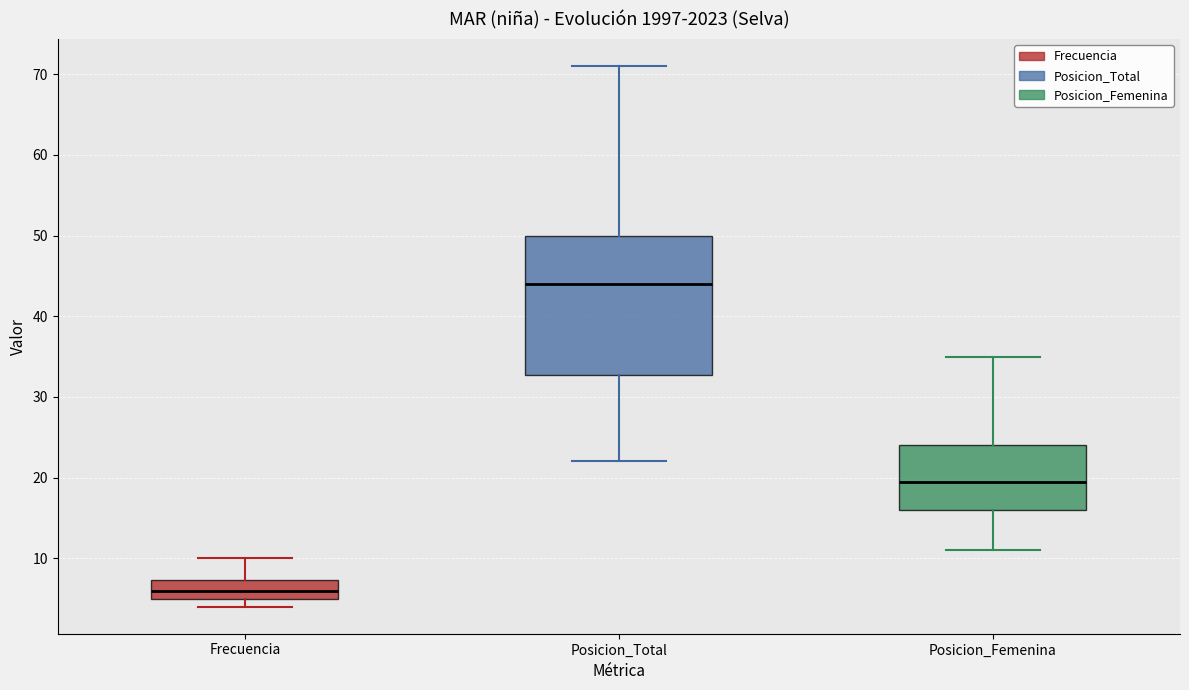

Reading left to right, read every box against the y-axis: the position of its median line, the range the box covers, and the ends of its whiskers. The values are not printed on the chart, so give them approximately, as read against the axis.

Frecuencia: median 6, box 5 to 7, whiskers 4 to 10
Posicion_Total: median 44, box 33 to 50, whiskers 22 to 71
Posicion_Femenina: median 20, box 16 to 24, whiskers 11 to 35